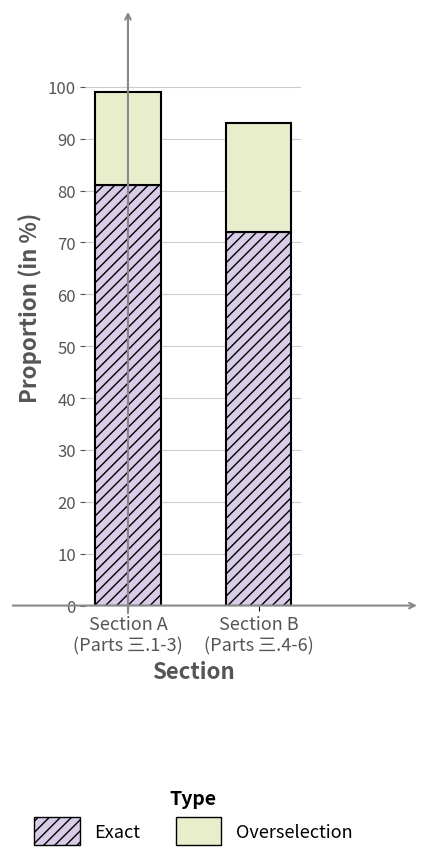

What is the sum of all Exact values?

153